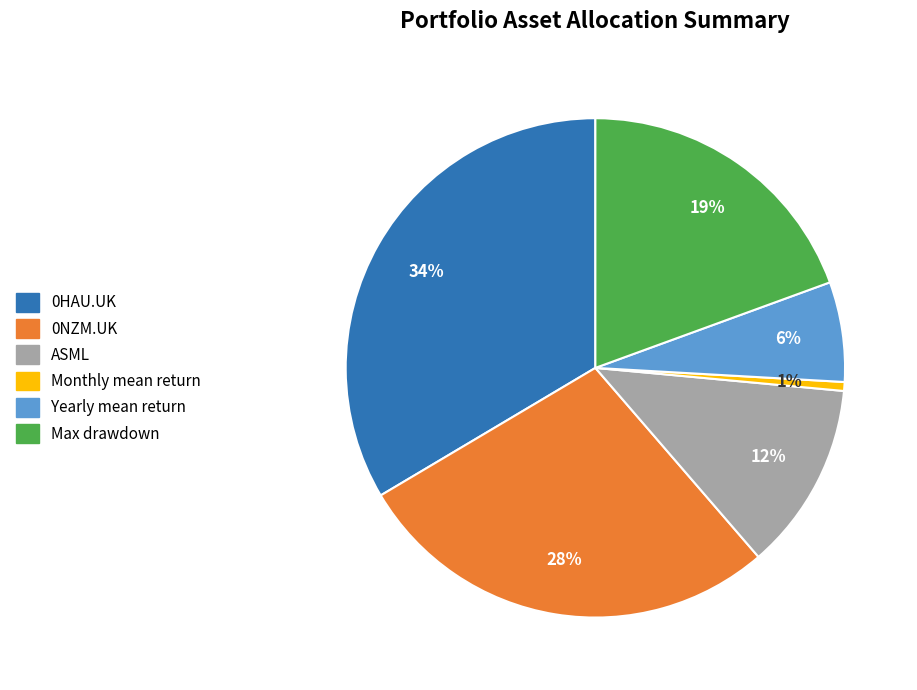

To the nearest percent, what is the combined percentage of 0HAU.UK and ASML?

46%